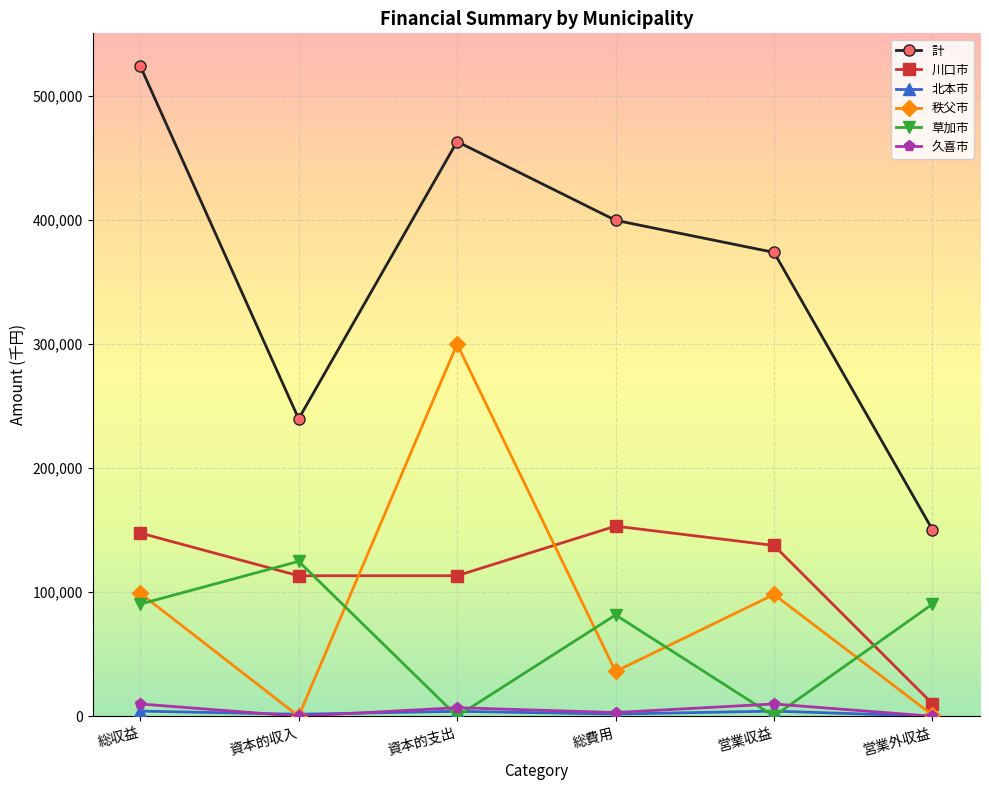

How many lines are shown in the chart?

6